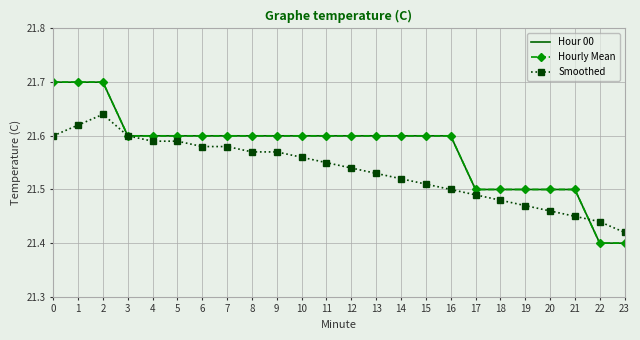

What is the greatest value displayed?

21.7